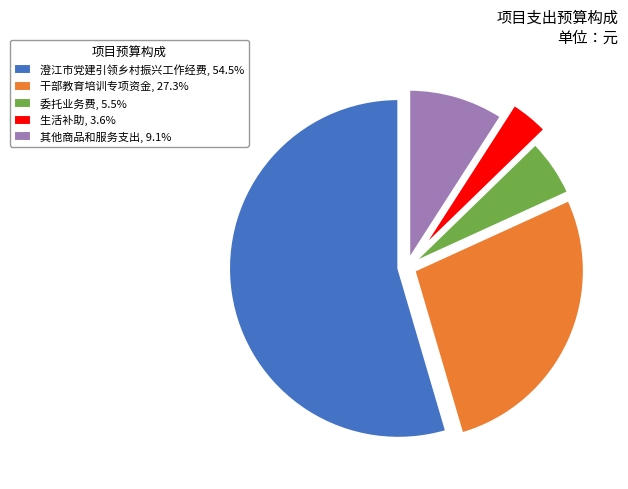

Rank the categories by value from lowest to highest.

生活补助, 委托业务费, 其他商品和服务支出, 干部教育培训专项资金, 澄江市党建引领乡村振兴工作经费